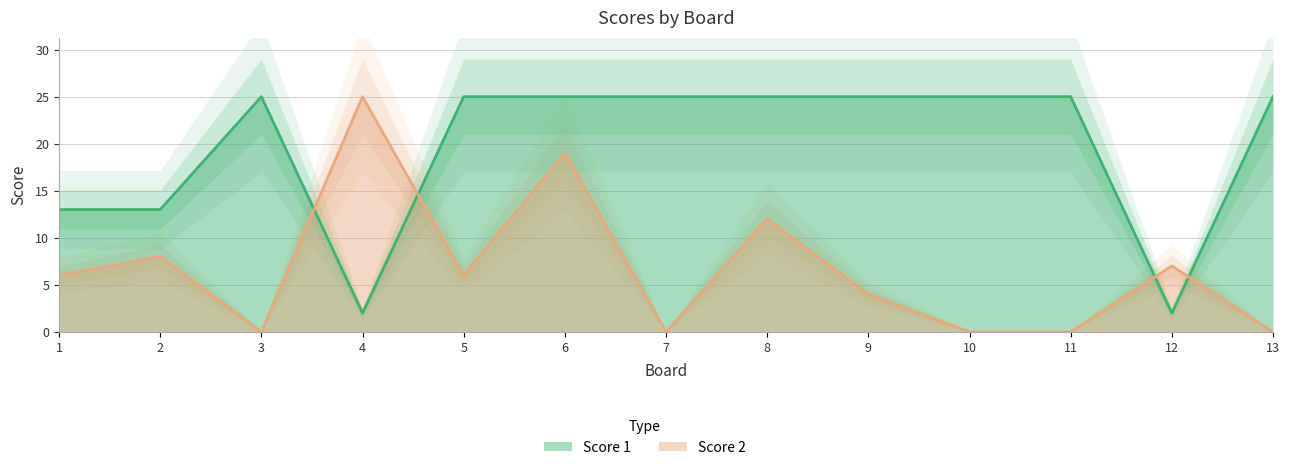

What is the approximate value of Score 1 at 1, to the nearest 5?

15